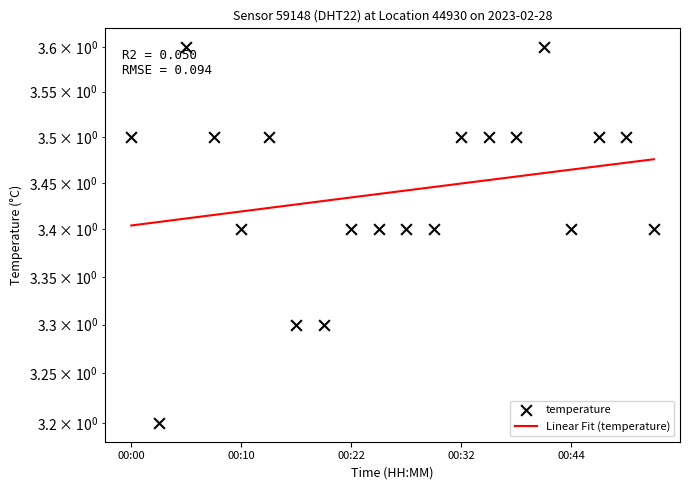

What is the change in value from 00:19 to 00:32?

+0.2